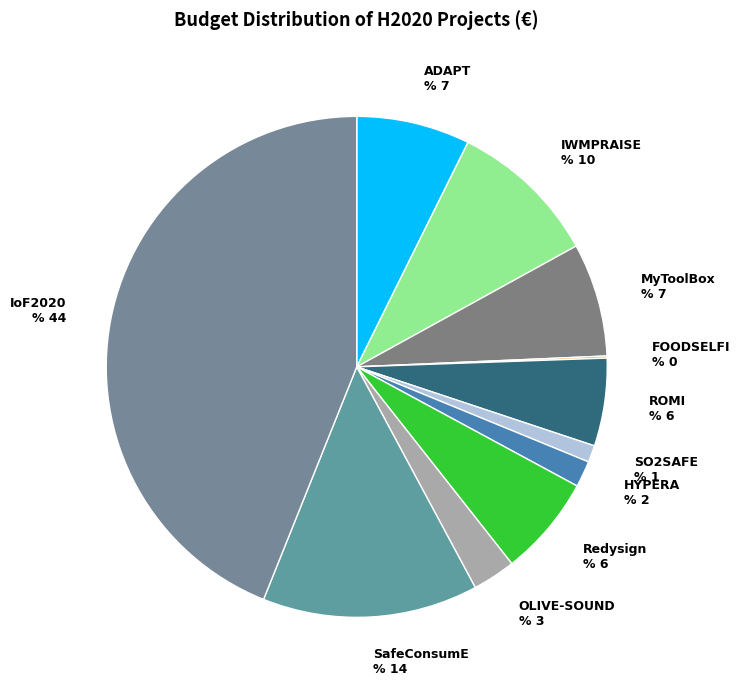

To the nearest percent, what is the average slice percentage?

9%